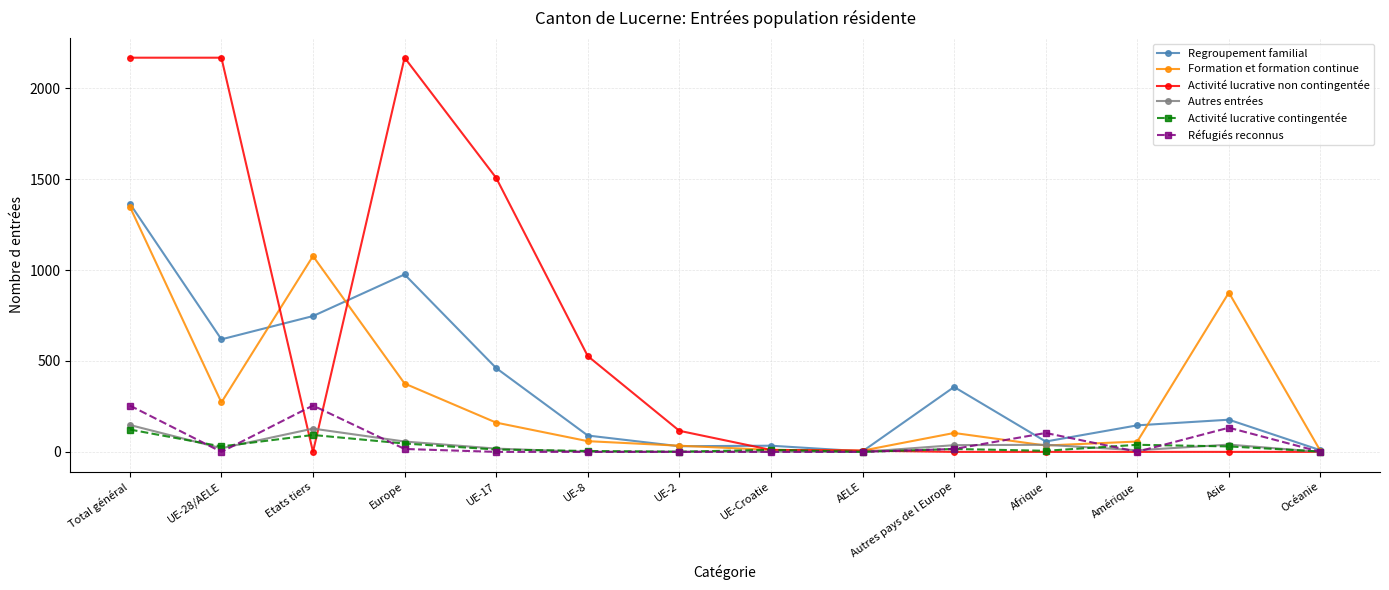

Where is the first local minimum for Activité lucrative non contingentée?

Etats tiers